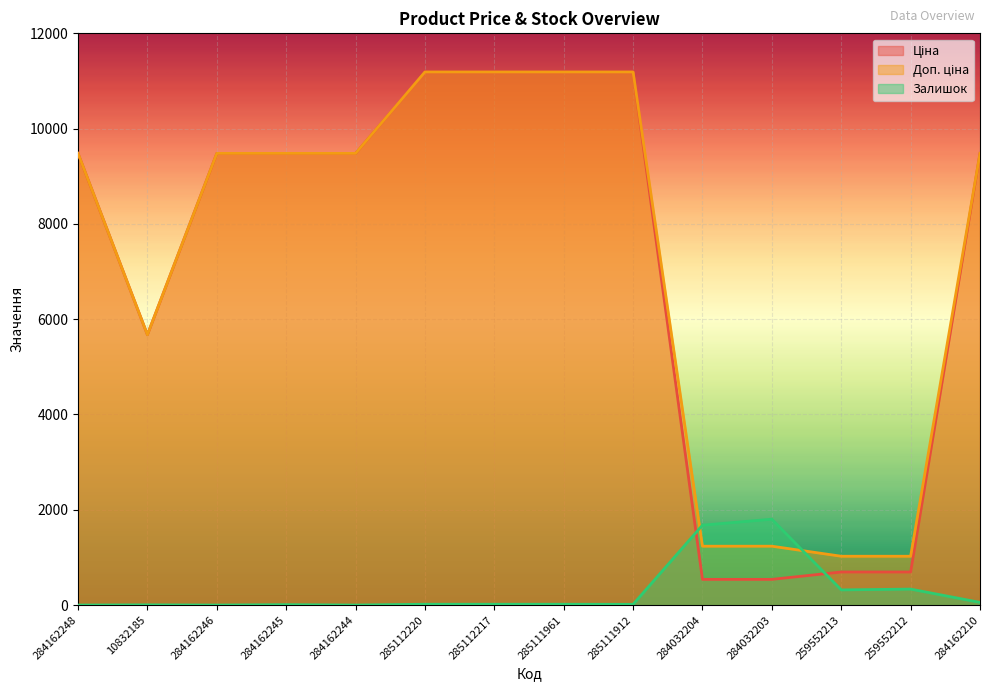

How many values in the Ціна series are below 9480?

5